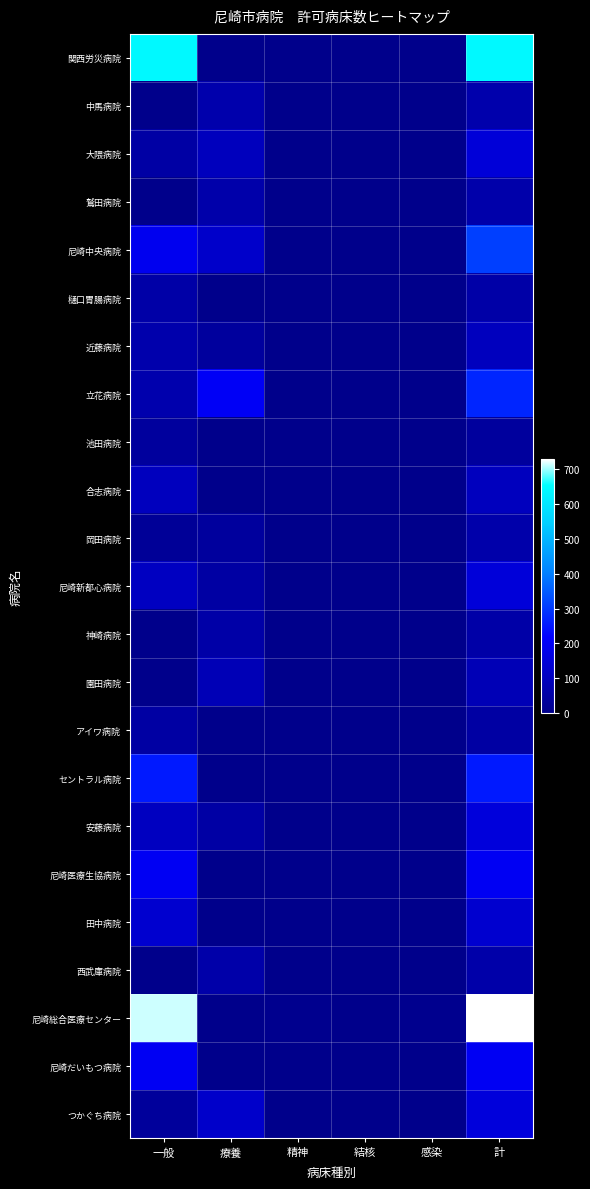

Reading right to left, transcribe all the data shown in this chart.

関西労災病院: 計=642	感染=0	結核=0	精神=0	療養=0	一般=642
中馬病院: 計=65	感染=0	結核=0	精神=0	療養=65	一般=0
大隈病院: 計=147	感染=0	結核=0	精神=0	療養=96	一般=51
鷲田病院: 計=61	感染=0	結核=0	精神=0	療養=61	一般=0
尼崎中央病院: 計=309	感染=0	結核=0	精神=0	療養=120	一般=189
樋口胃腸病院: 計=57	感染=0	結核=0	精神=0	療養=0	一般=57
近藤病院: 計=99	感染=0	結核=0	精神=0	療養=36	一般=63
立花病院: 計=272	感染=0	結核=0	精神=0	療養=204	一般=68
池田病院: 計=37	感染=0	結核=0	精神=0	療養=0	一般=37
合志病院: 計=99	感染=0	結核=0	精神=0	療養=0	一般=99
岡田病院: 計=60	感染=0	結核=0	精神=0	療養=35	一般=25
尼崎新都心病院: 計=150	感染=0	結核=0	精神=0	療養=46	一般=104
神崎病院: 計=57	感染=0	結核=0	精神=0	療養=57	一般=0
園田病院: 計=84	感染=0	結核=0	精神=0	療養=84	一般=0
アイワ病院: 計=46	感染=0	結核=0	精神=0	療養=0	一般=46
セントラル病院: 計=254	感染=0	結核=0	精神=0	療養=0	一般=254
安藤病院: 計=153	感染=0	結核=0	精神=0	療養=51	一般=102
尼崎医療生協病院: 計=199	感染=0	結核=0	精神=0	療養=0	一般=199
田中病院: 計=131	感染=0	結核=0	精神=0	療養=0	一般=131
西武庫病院: 計=59	感染=0	結核=0	精神=0	療養=59	一般=0
尼崎総合医療センター: 計=730	感染=8	結核=0	精神=8	療養=0	一般=714
尼崎だいもつ病院: 計=199	感染=0	結核=0	精神=0	療養=0	一般=199
つかぐち病院: 計=152	感染=0	結核=0	精神=0	療養=120	一般=32